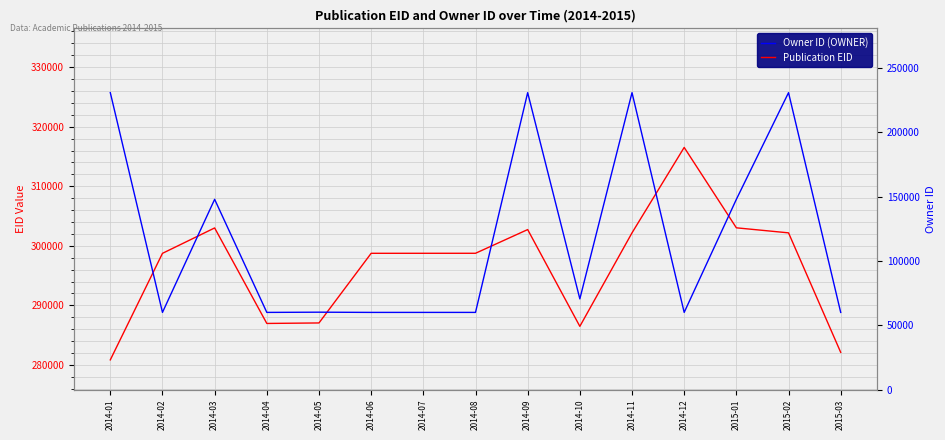

Which series has the largest range (max minus min)?

Owner ID (OWNER)